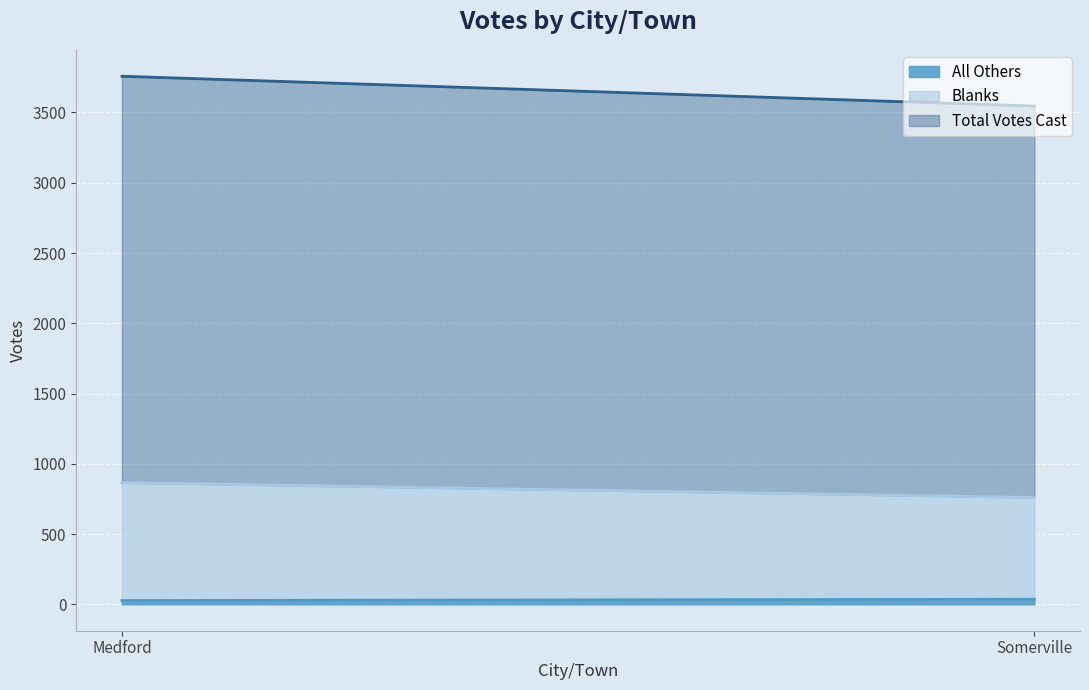

What is the difference between the Blanks values at Medford and Somerville?

115